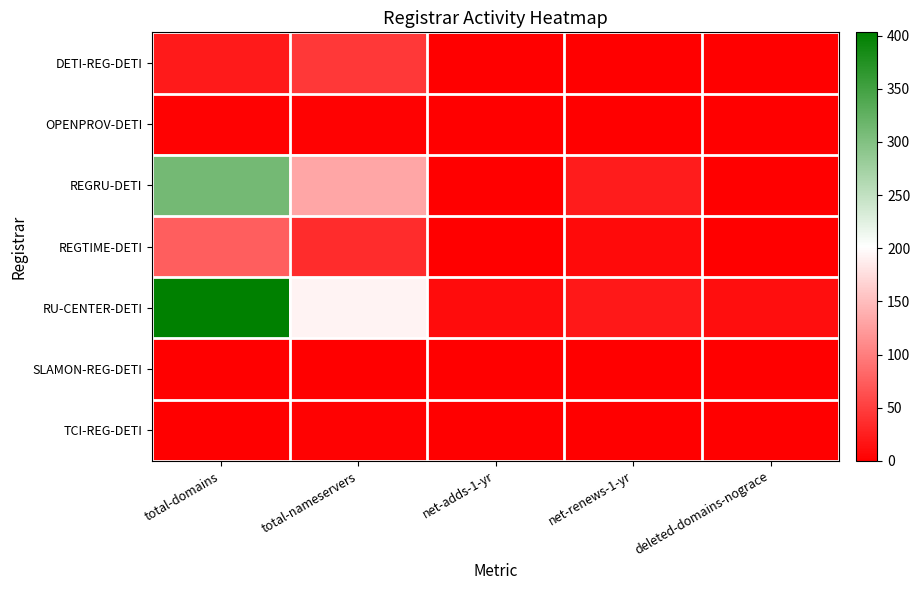

Which category has the lowest value across all series?

net-adds-1-yr